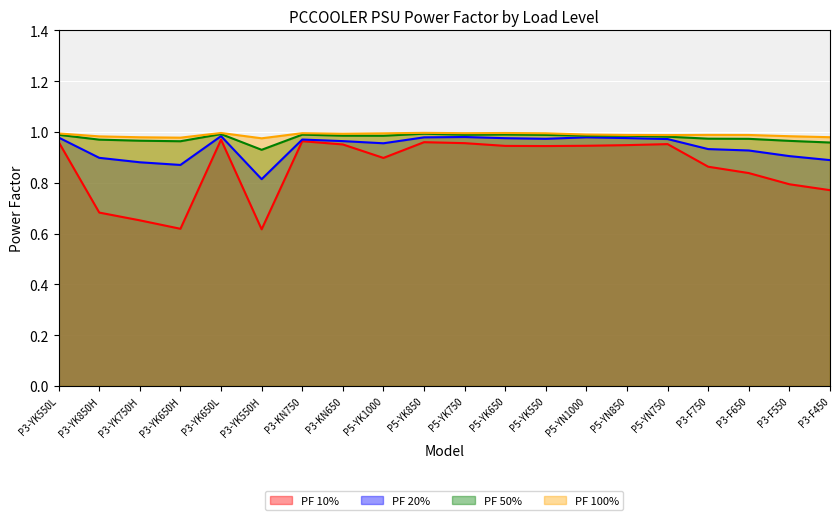

How many categories are shown in the chart?

20